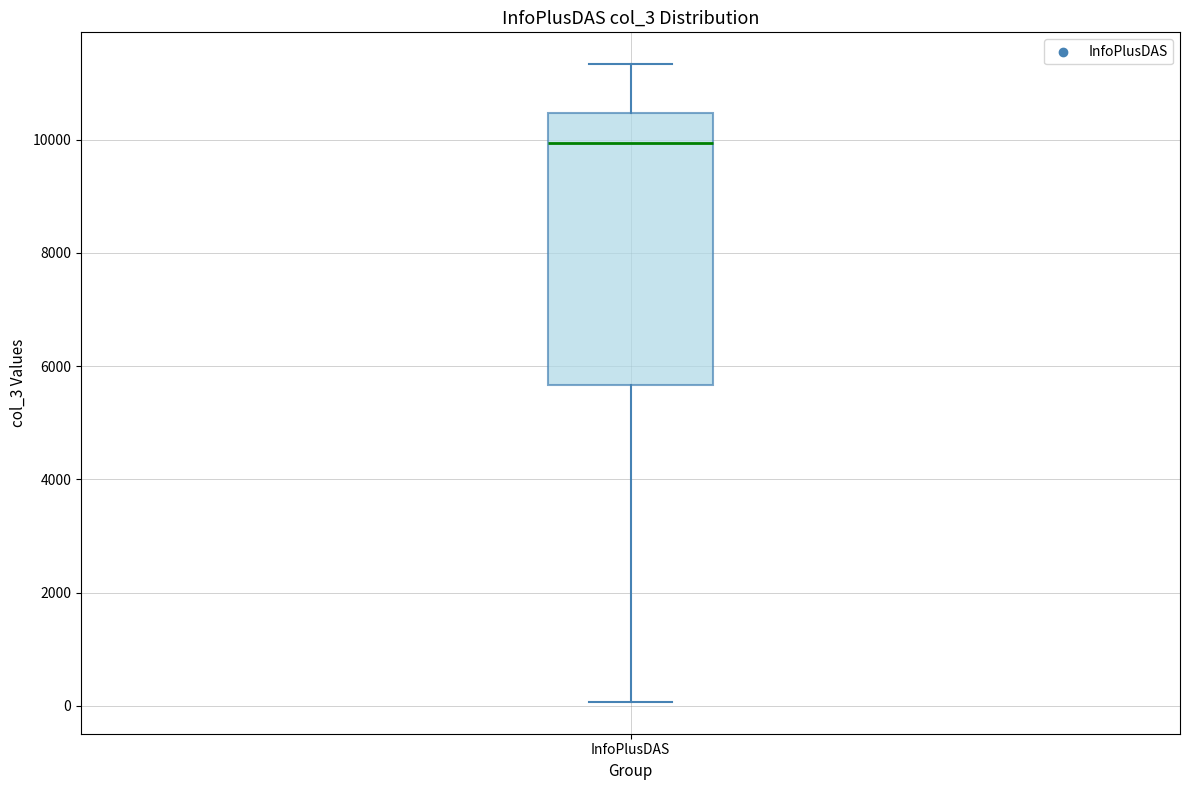

Where does the lower whisker of the box for InfoPlusDAS end on the y-axis? The values are not printed on the chart, so give them approximately, as read against the axis.

0